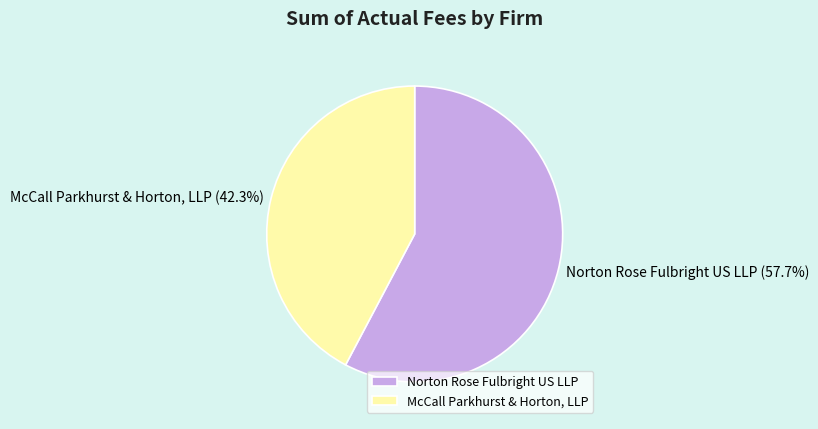

Is the sum of Norton Rose Fulbright US LLP and McCall Parkhurst & Horton, LLP greater than half?

Yes